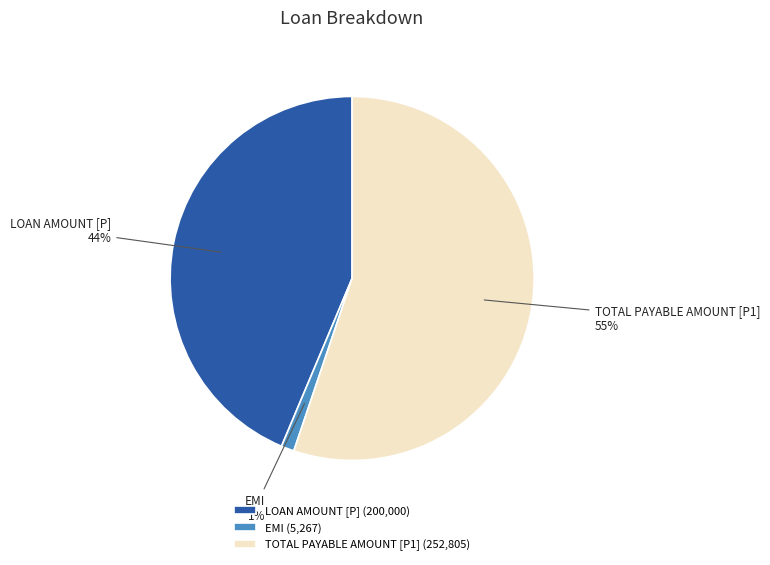

How many slices are in this pie chart?

3